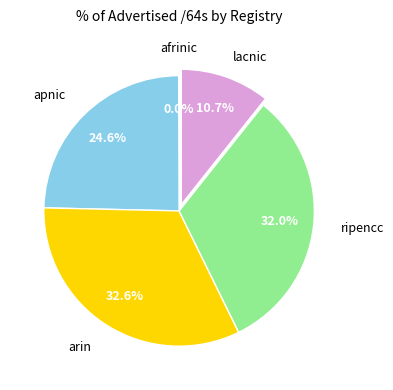

Is there a majority slice in this chart?

No